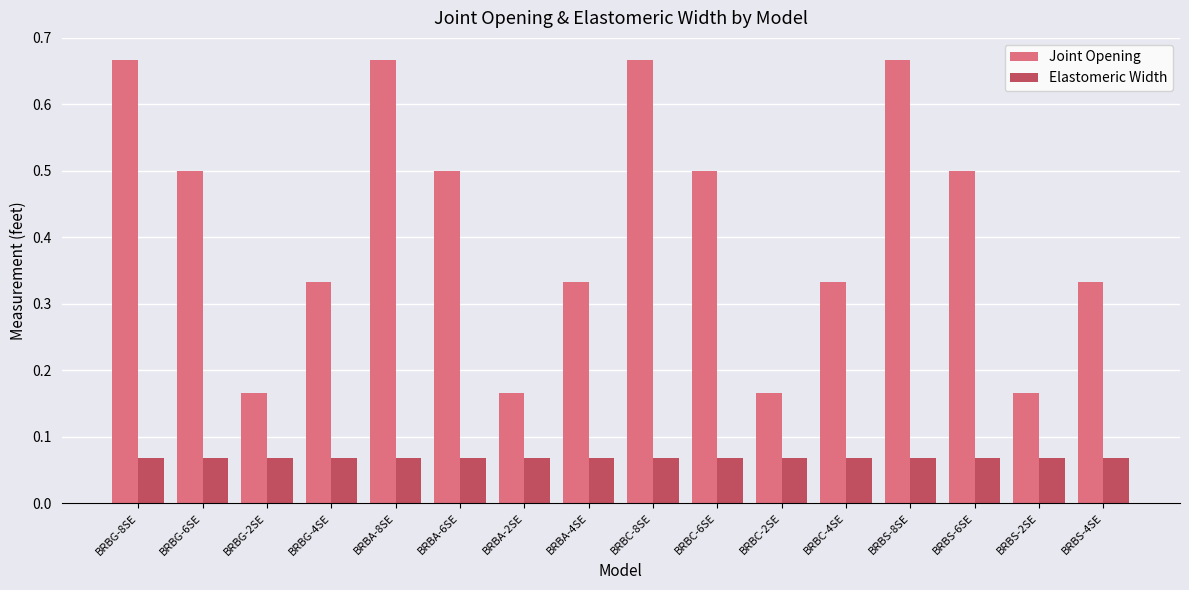

Which series has the largest total across all categories?

Joint Opening